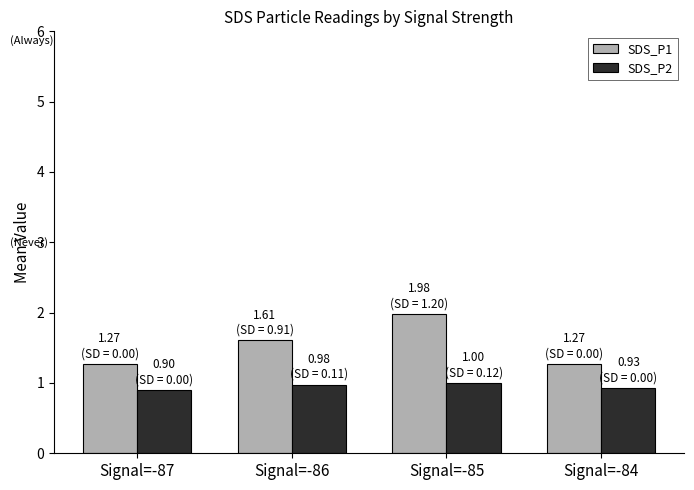

What is the value of the SDS_P2 bar at the 2nd from the left?

1.0